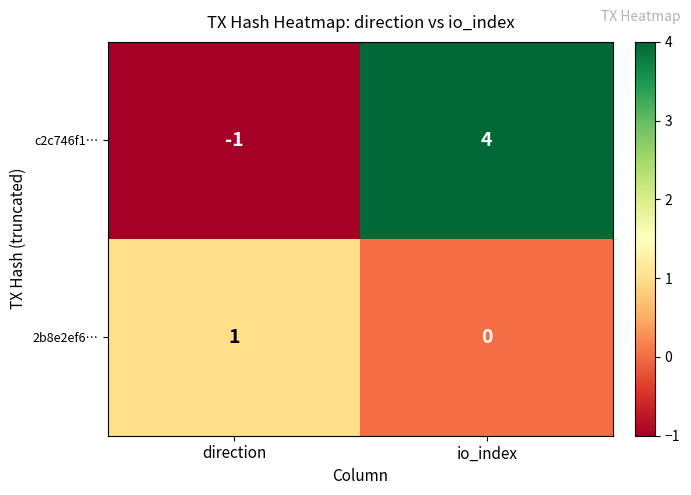

What value does the c2c746f1… series have at io_index?

4